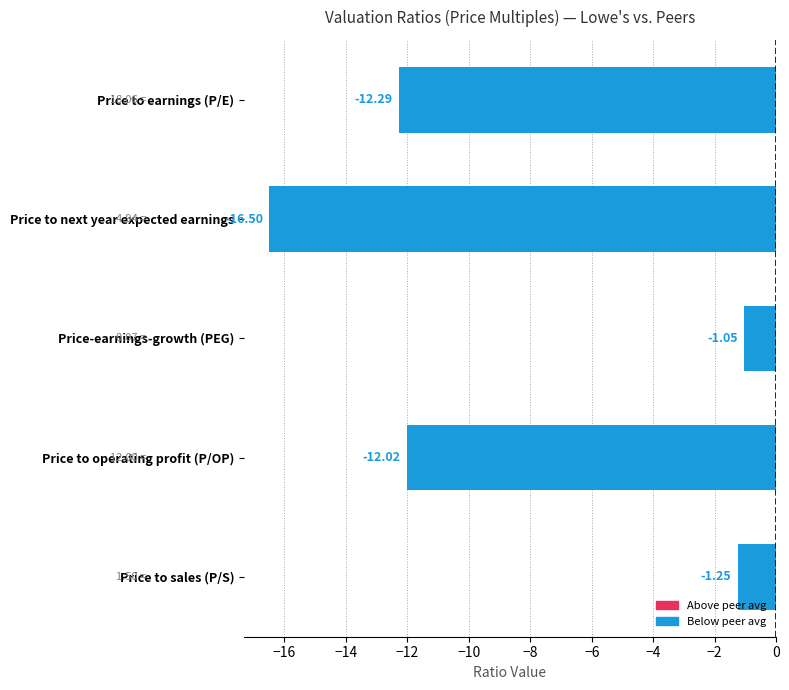

Are the bars horizontal?

Yes